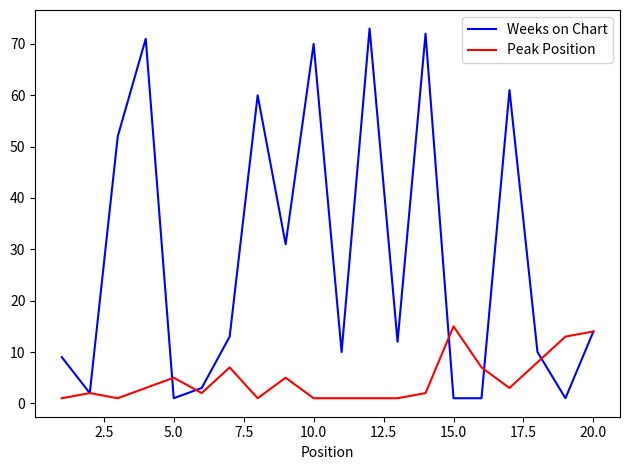

Count the number of categories in the chart.

20